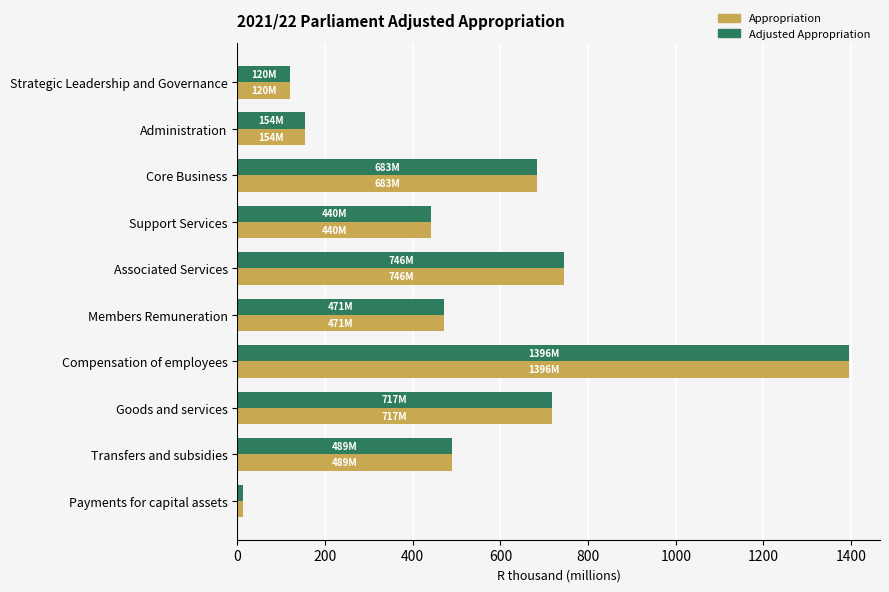

Which category has the lowest value in the Appropriation series?

Payments for capital assets